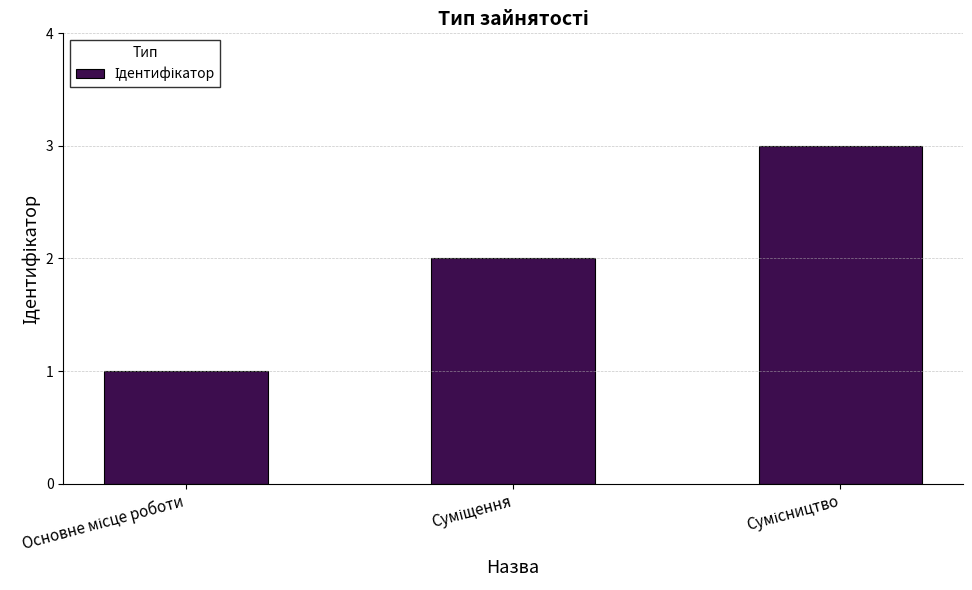

What is the maximum value shown in the chart?

3